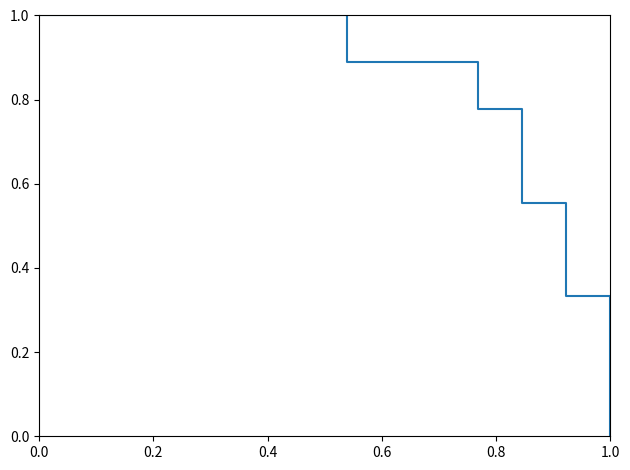

What is the greatest value displayed?

1.0